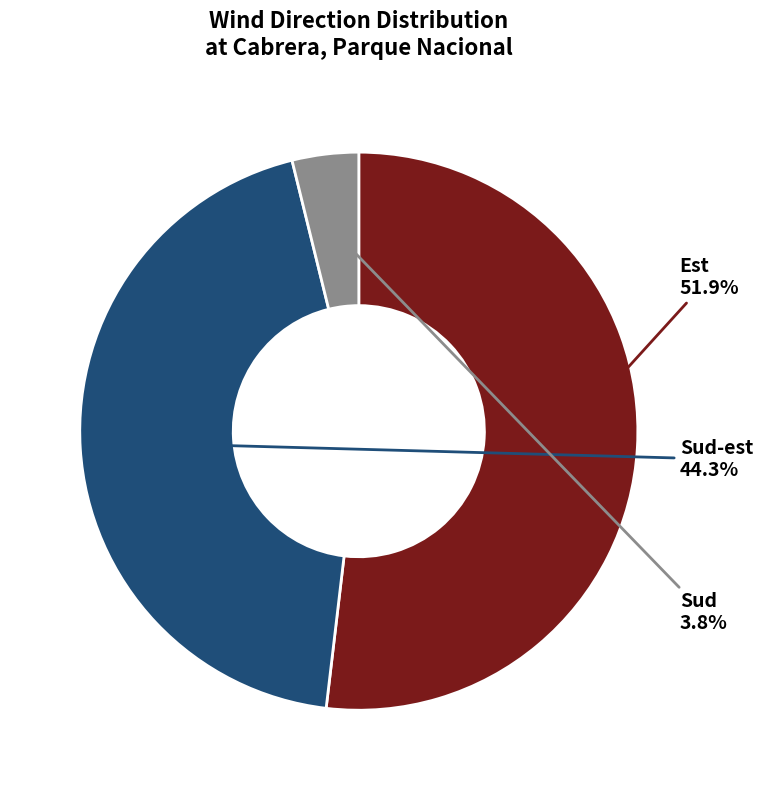

Is the sum of Est and Sud greater than half?

Yes